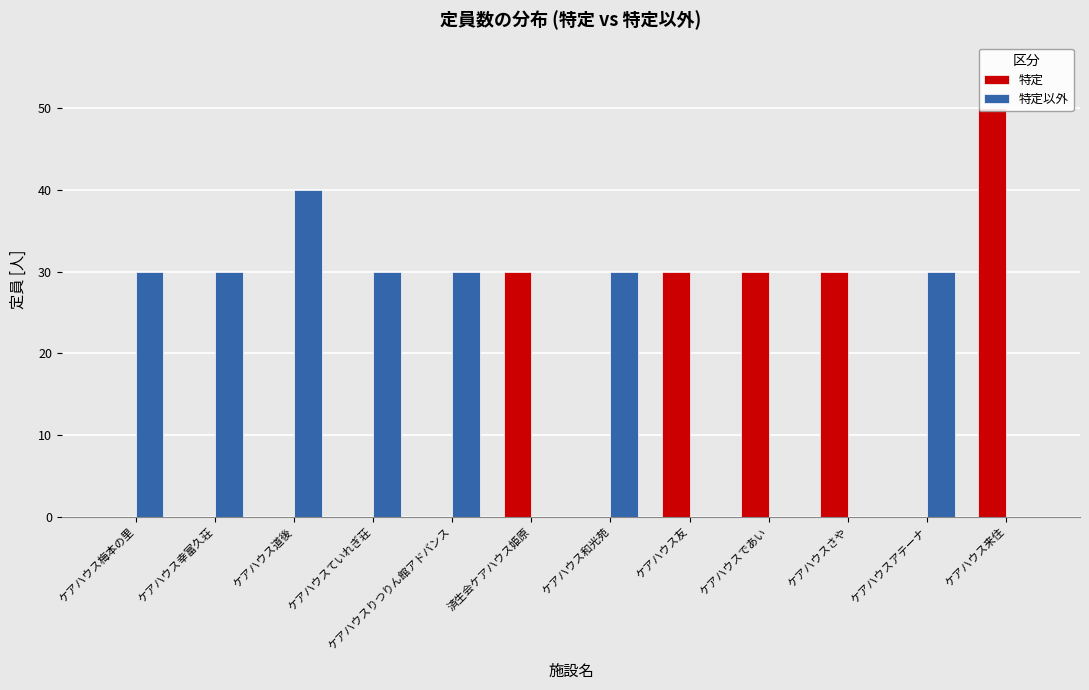

What is the highest value of the 特定 series?

50